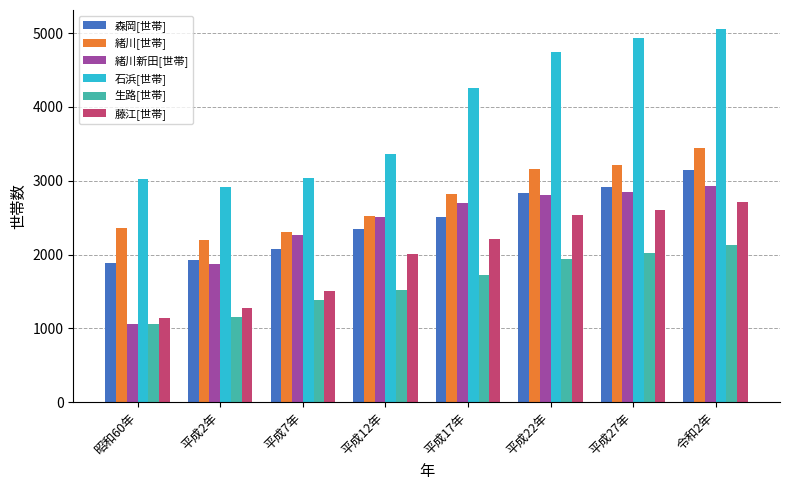

What is the label of the 6th bar from the left?

平成22年